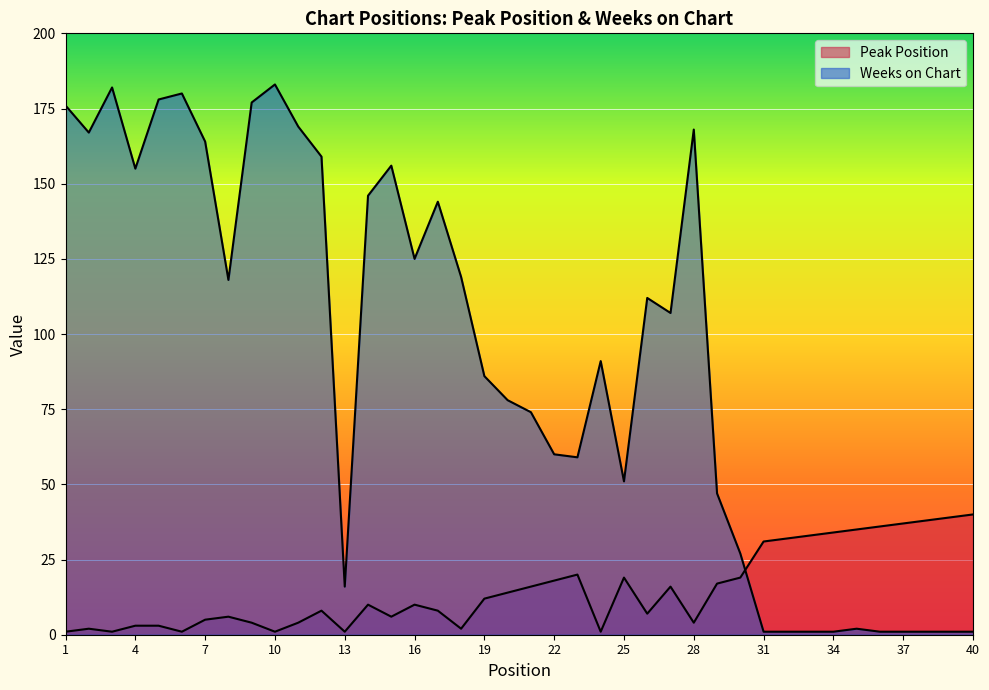

Between 12 and 39, which series saw the biggest shift?

Weeks on Chart